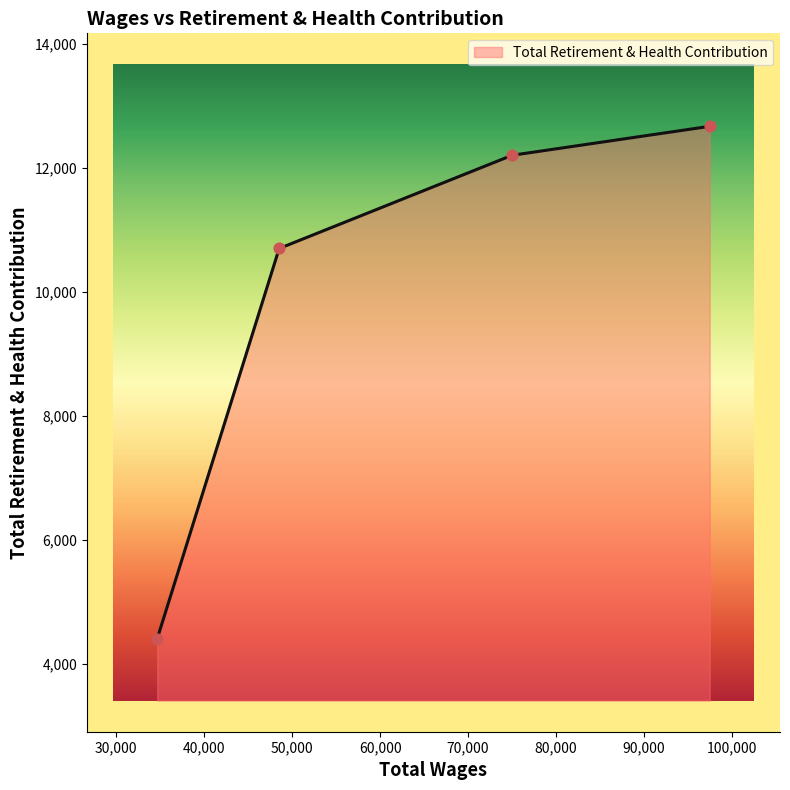

What is the sum of all values?

39991